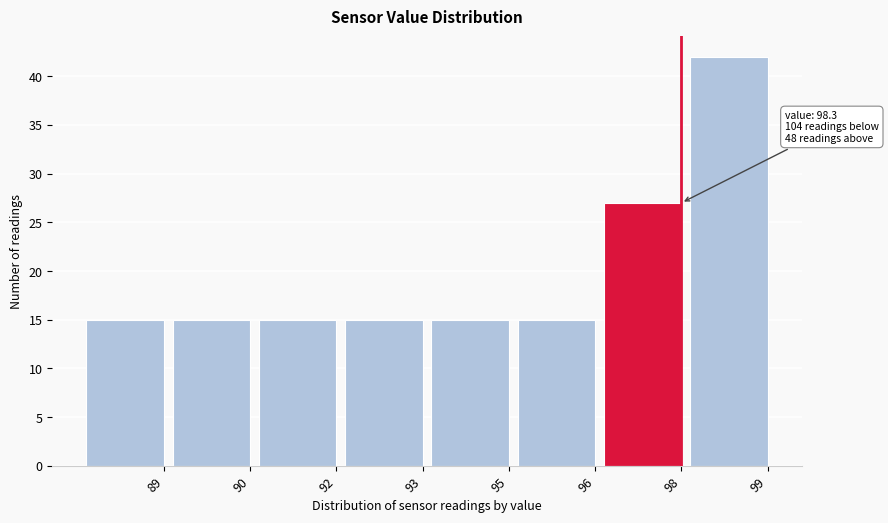

Reading left to right, transcribe all the data shown in this chart.

15	15	15	15	15	15	27	42